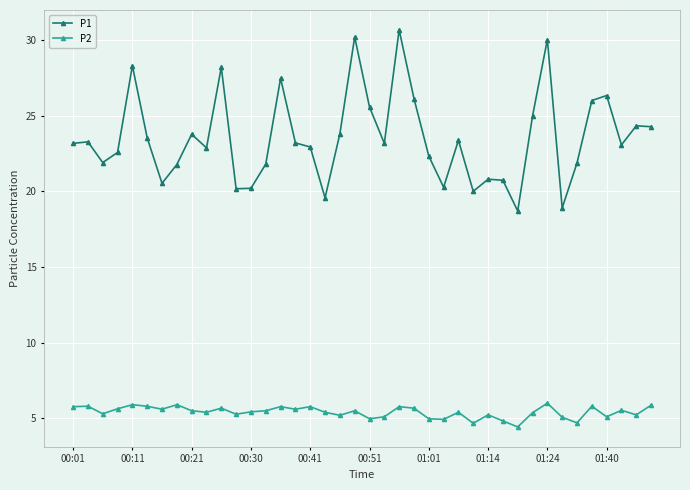

How many data points does each series have?

40